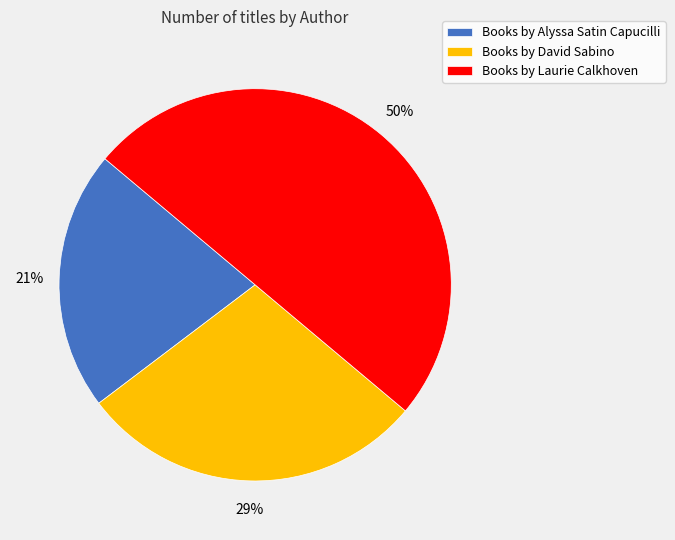

Does Books by Alyssa Satin Capucilli account for over 50% of the chart?

No